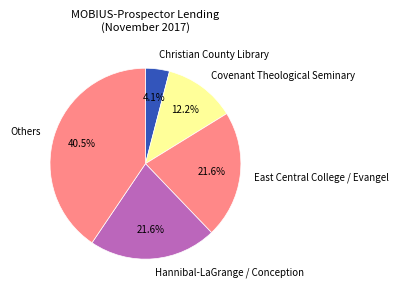

Which has a higher value, Covenant Theological Seminary or Others?

Others